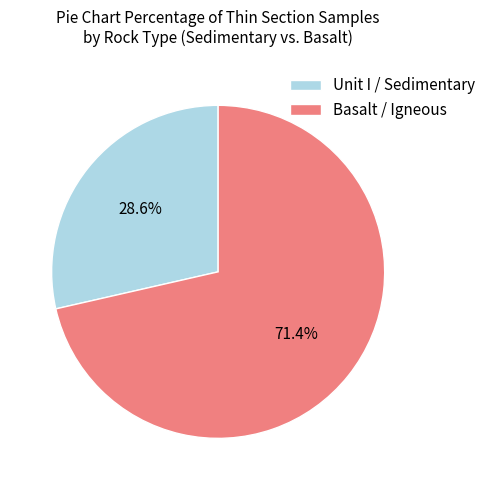

Do Unit I / Sedimentary and Basalt / Igneous together represent more than half of the pie?

Yes